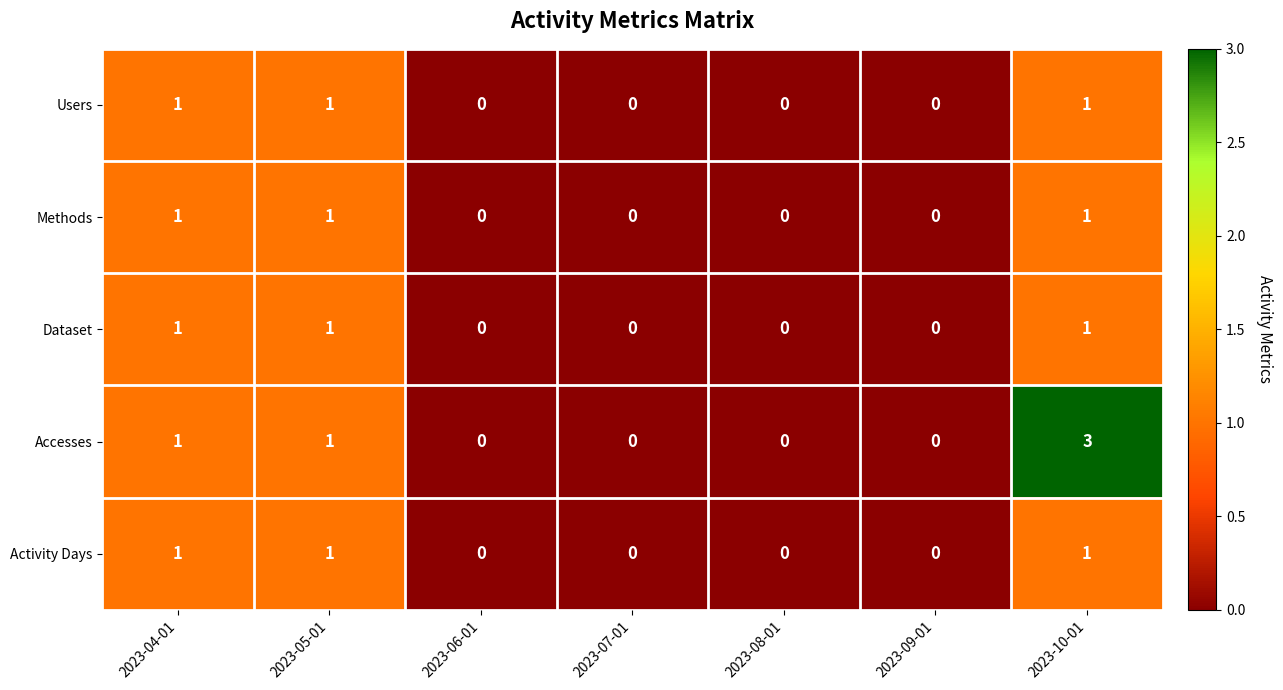

What is the sum of all Users values?

3